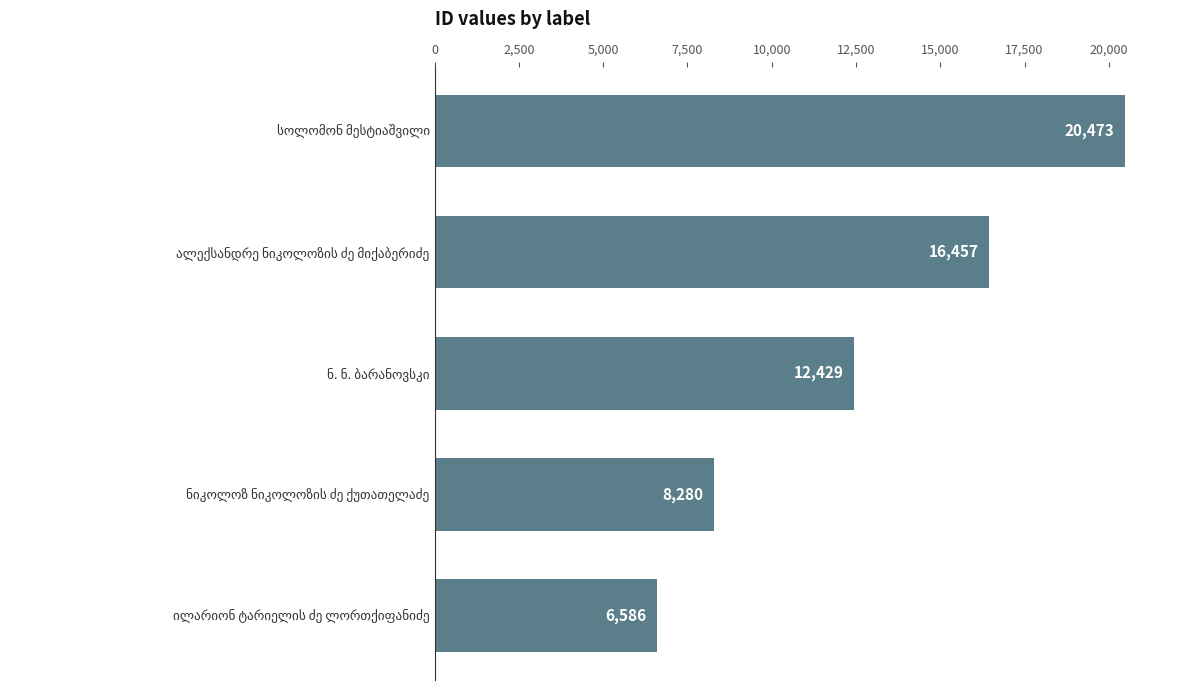

Reading bottom to top, transcribe all the data shown in this chart.

6586	8280	12429	16457	20473